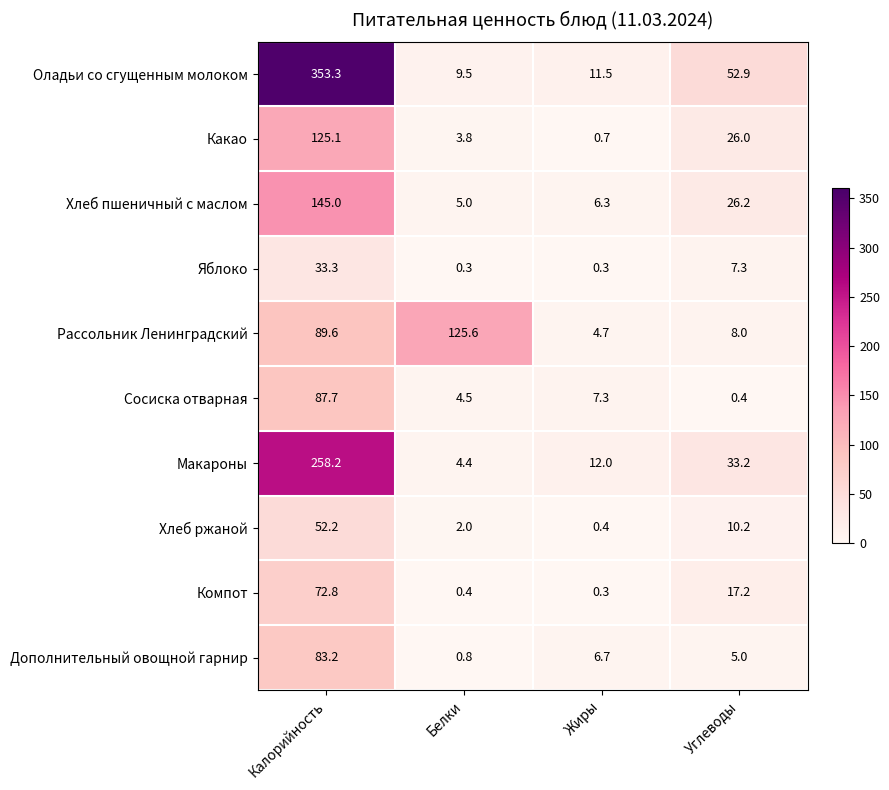

Where is Яблоко nearest to the value 16?

Углеводы